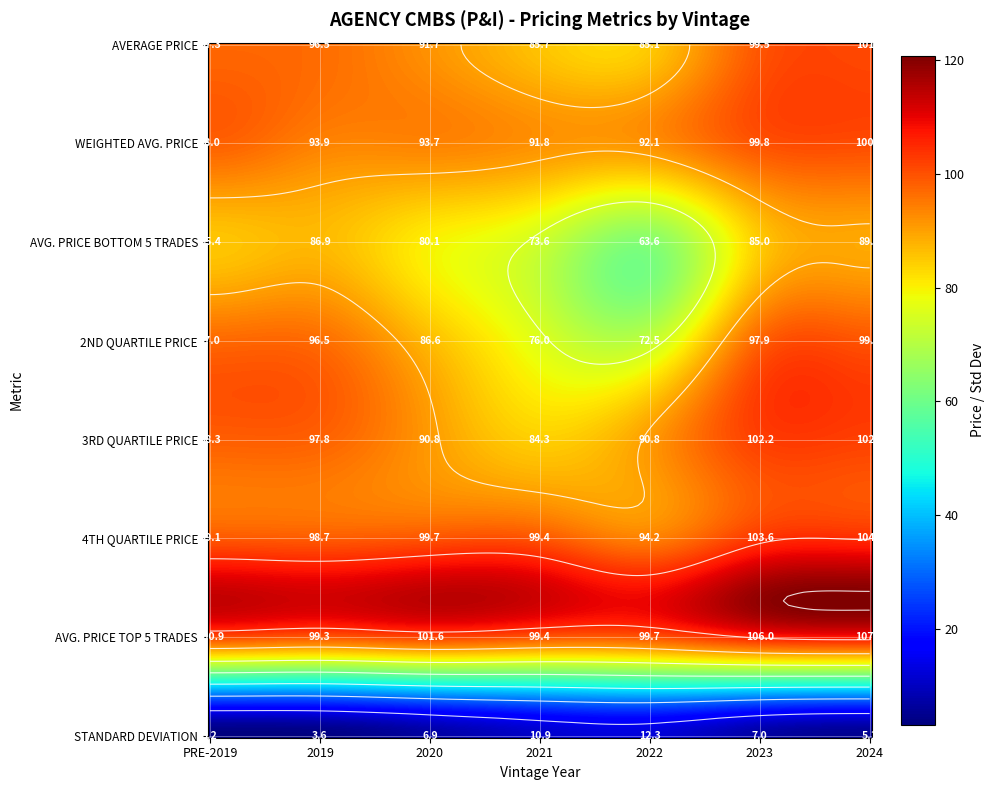

What is the sum of the AVG. PRICE BOTTOM 5 TRADES values at 2024 and 2021?

162.6